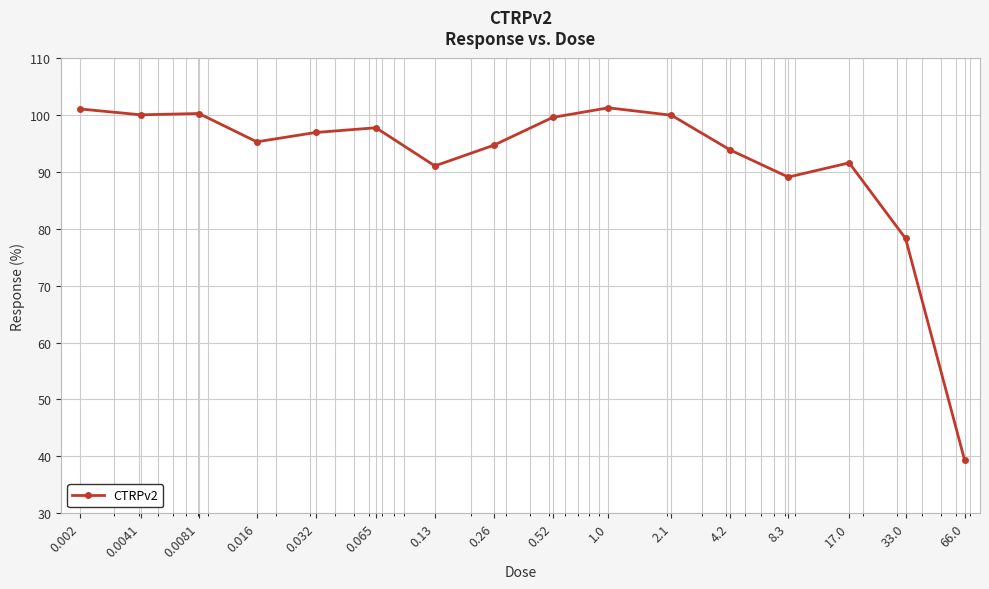

How many series are shown in this chart?

1